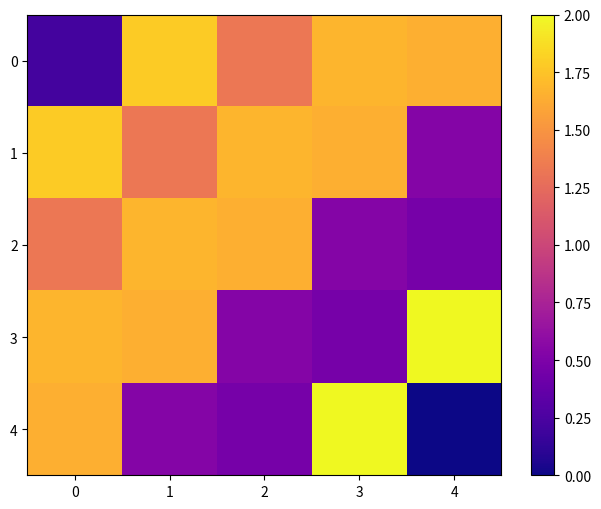

Rank the series at 0 from highest to lowest value.

1, 3, 4, 2, 0